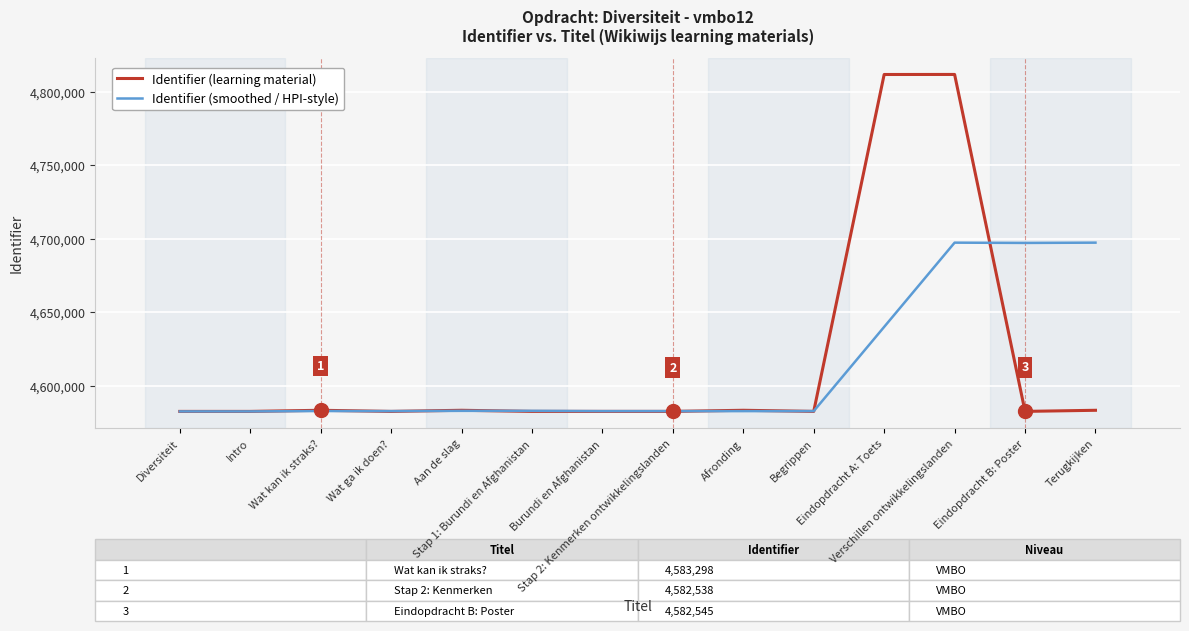

True or false: Identifier (learning material) has more than 2 points higher than both neighbors.

True